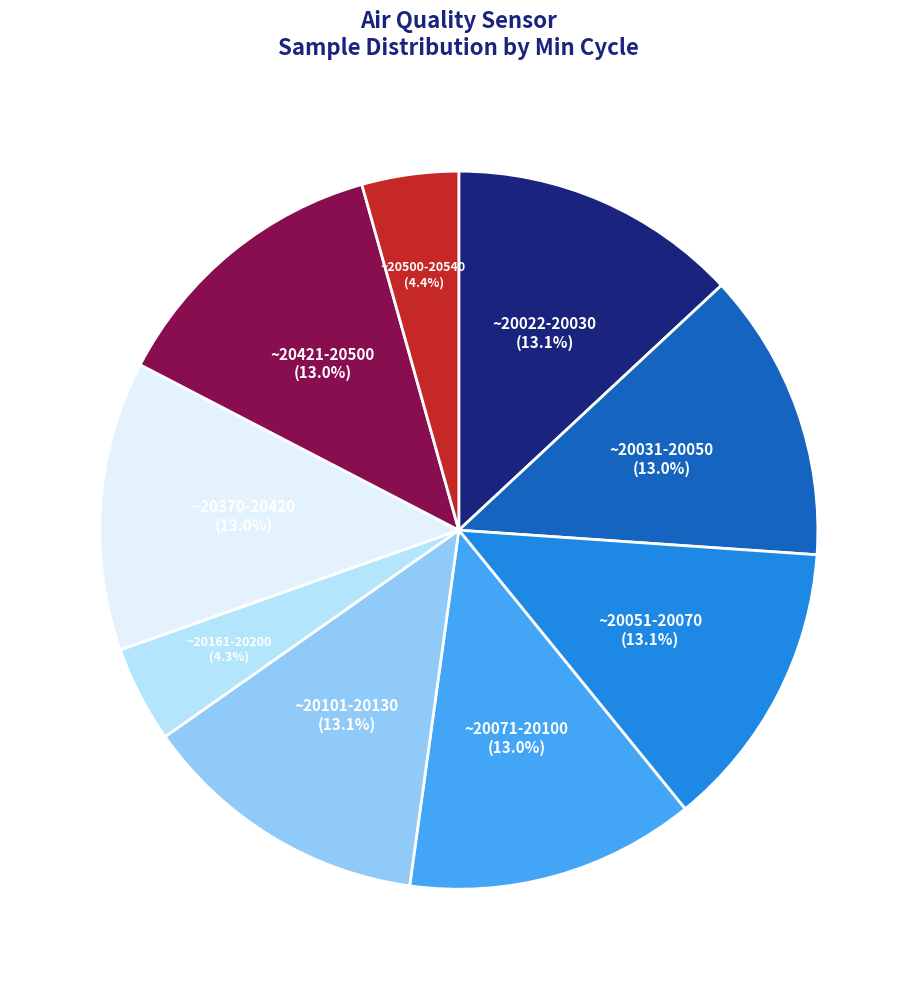

How many segments does this pie chart have?

9